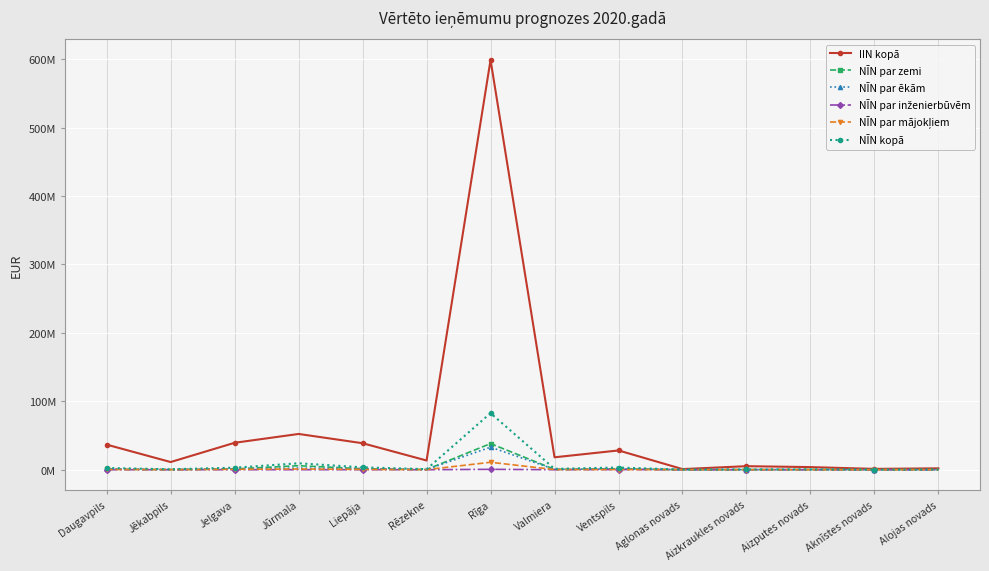

Between Daugavpils and Valmiera, which series saw the biggest shift?

IIN kopā